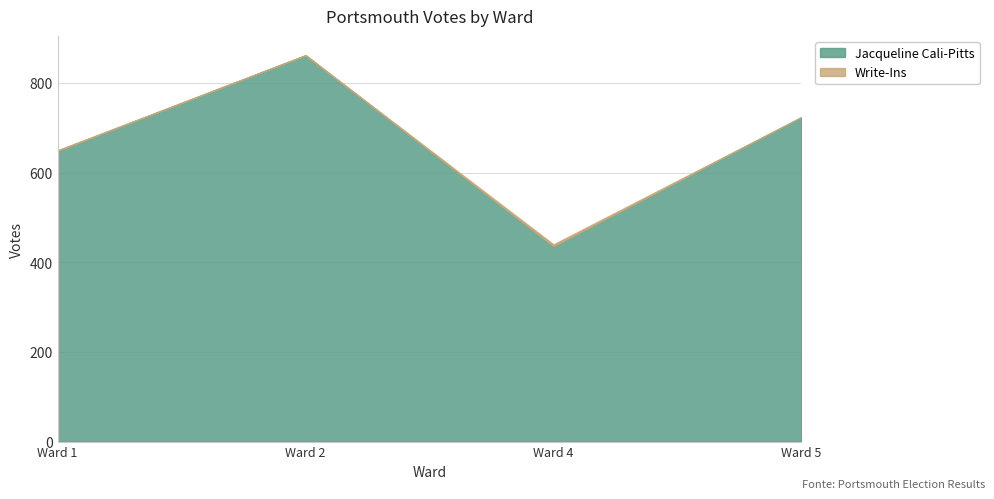

At which category does Write-Ins reach its first local valley?

Ward 2